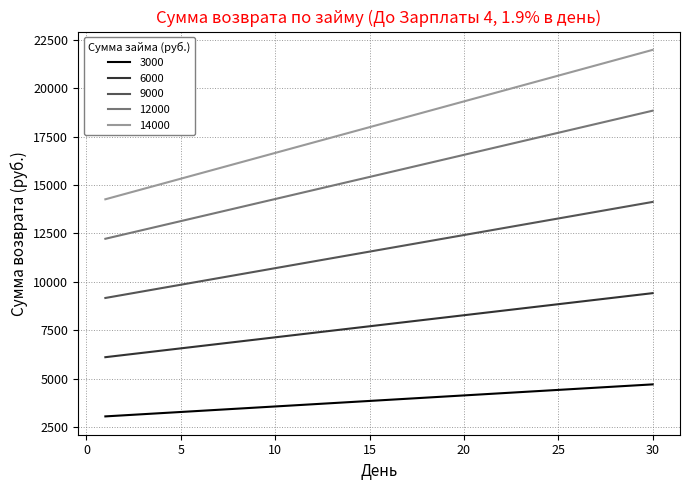

Rank the series by their average value, from lowest to highest.

3000, 6000, 9000, 12000, 14000